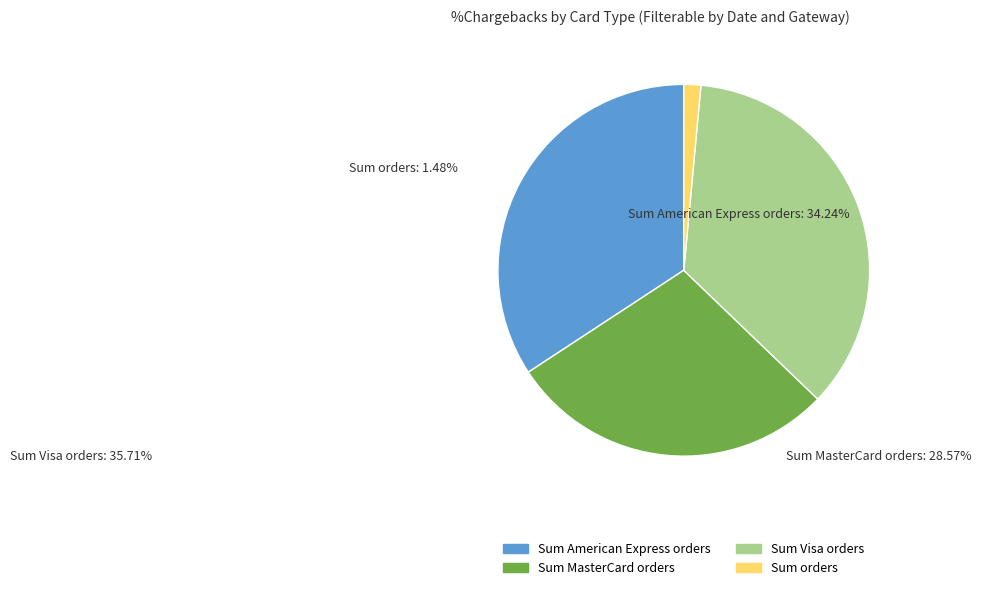

How many segments does this pie chart have?

4